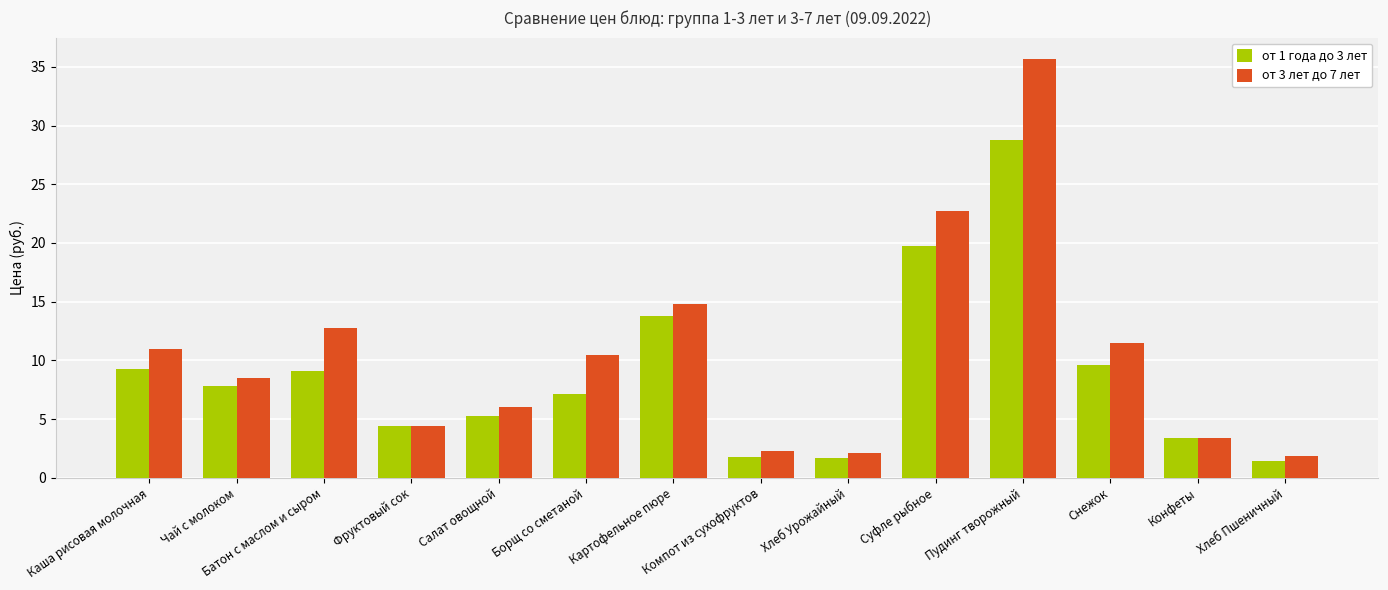

What is the label of the 14th bar from the left?

Хлеб Пшеничный